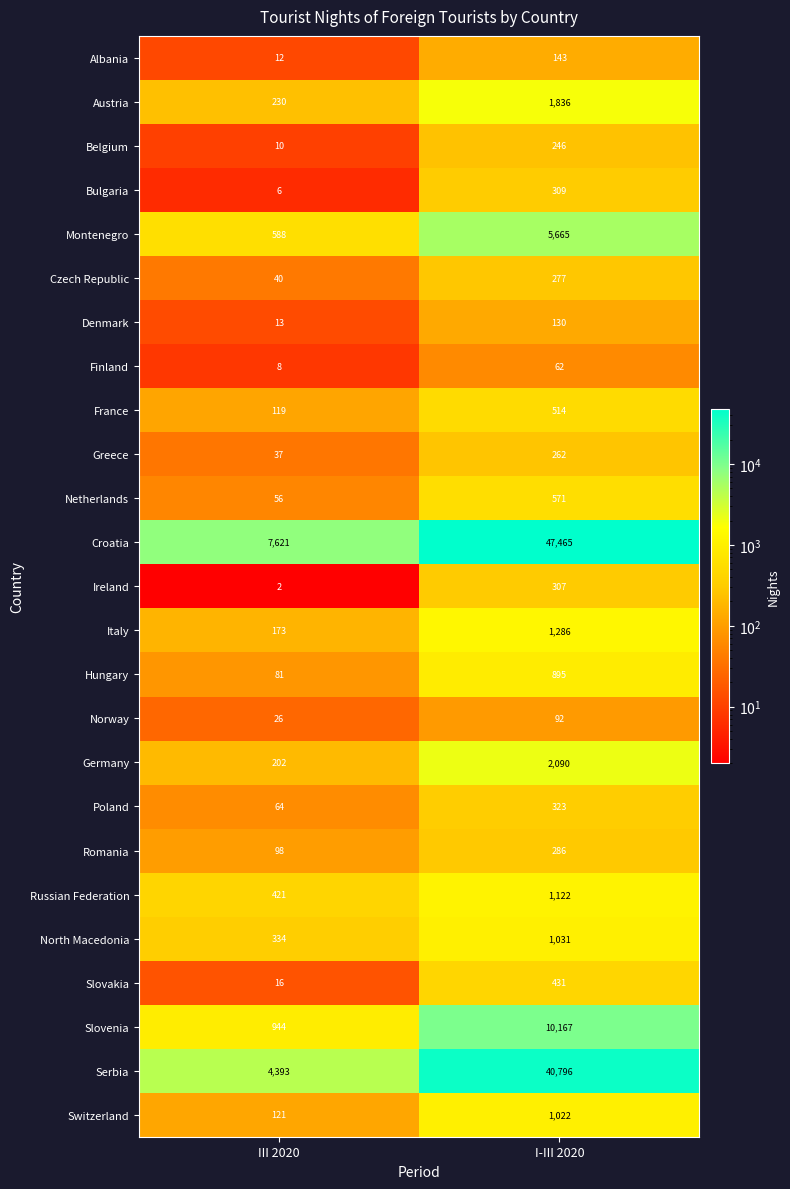

Count the number of data series in this chart.

25